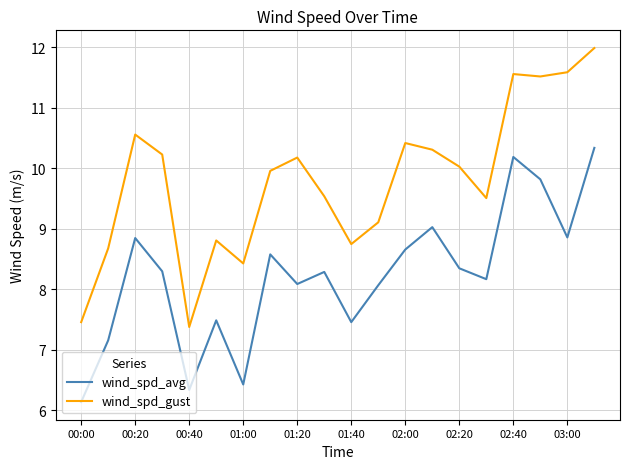

True or false: wind_spd_gust and wind_spd_avg cross at least once.

False